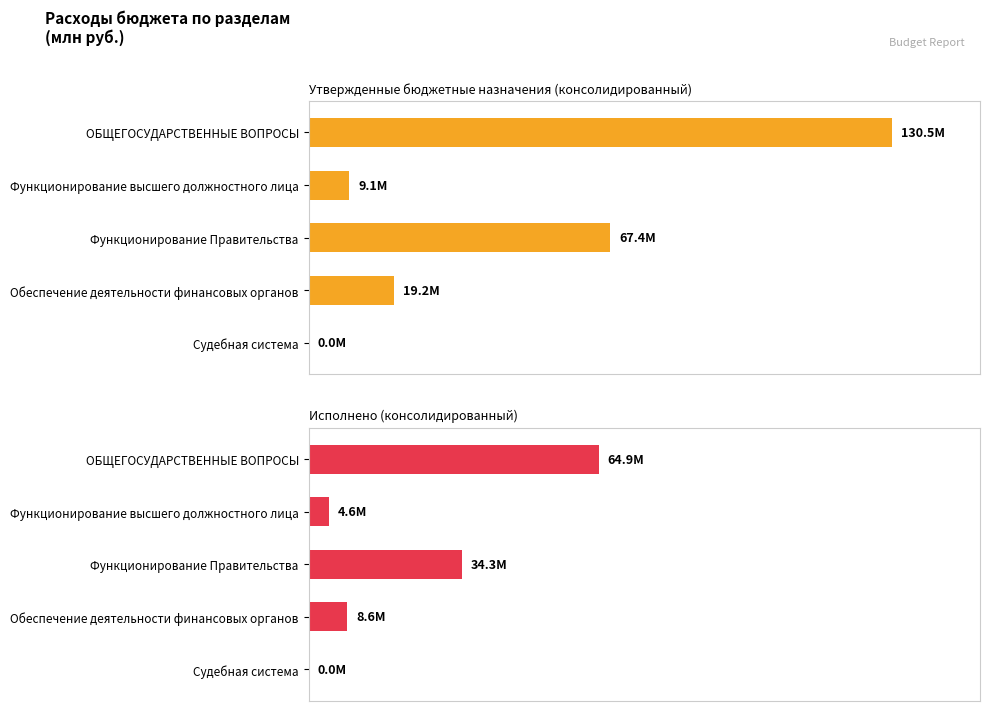

How many distinct data groups are displayed?

2